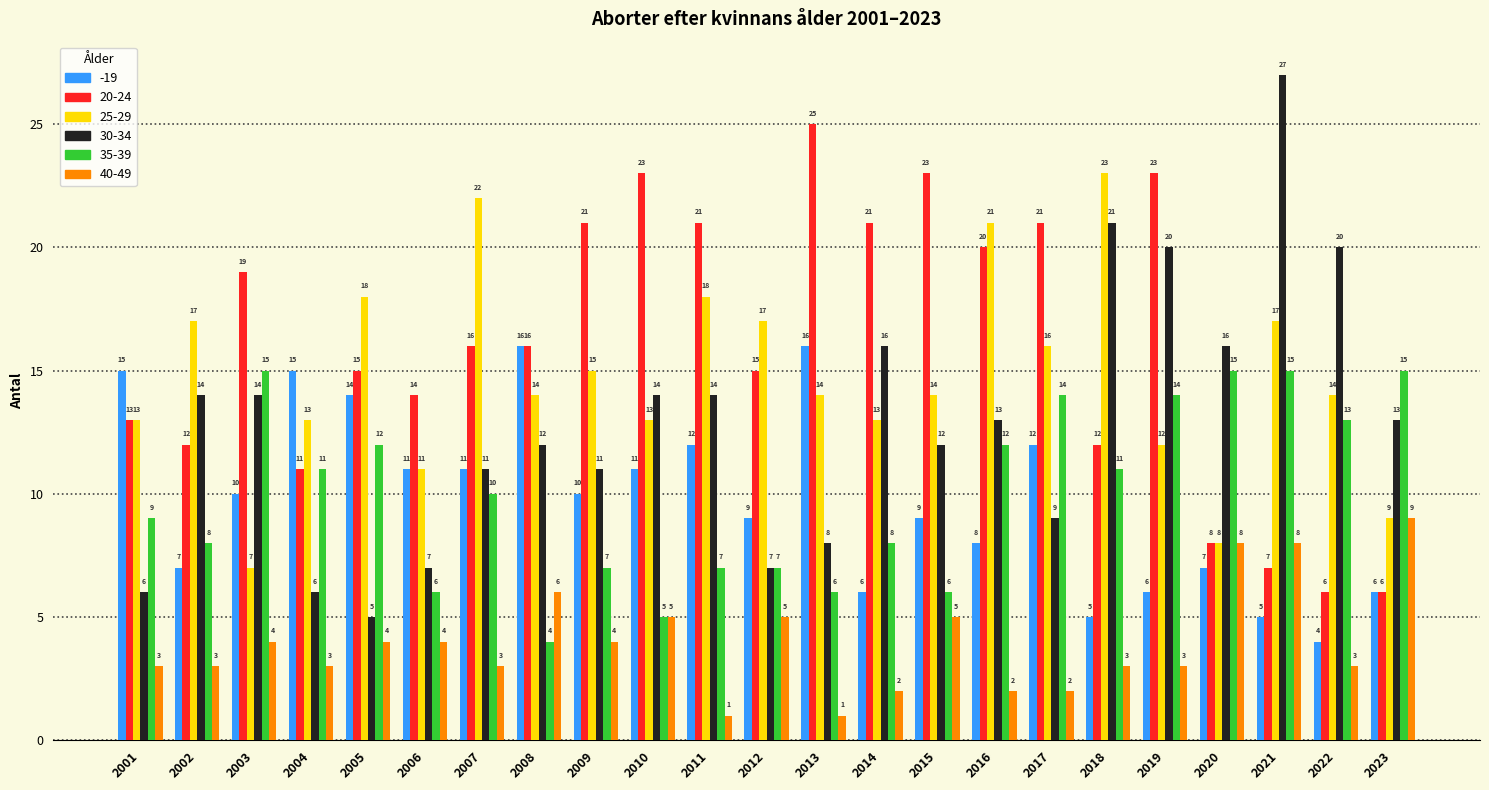

True or false: 20-24 has a value of 23 at 2006.

False